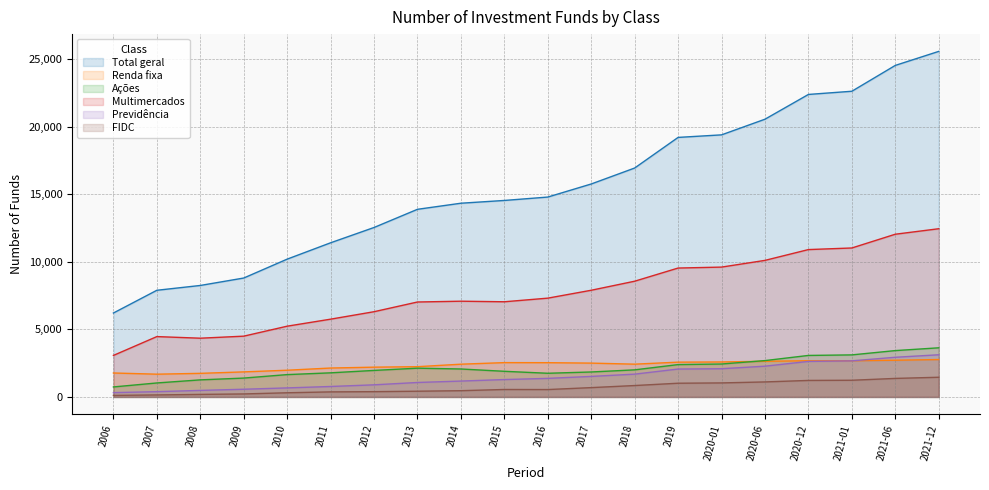

What are all the series names shown in the legend?

Total geral, Renda fixa, Ações, Multimercados, Previdência, FIDC